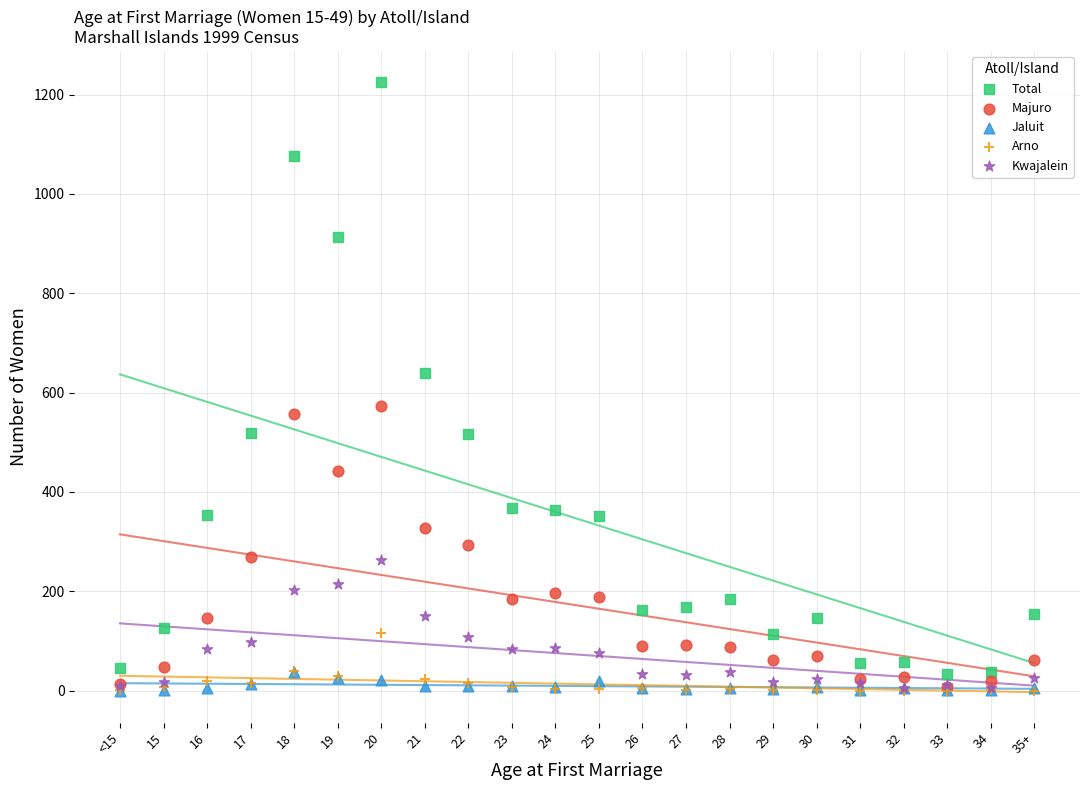

What are all the series names shown in the legend?

Total, Majuro, Jaluit, Arno, Kwajalein